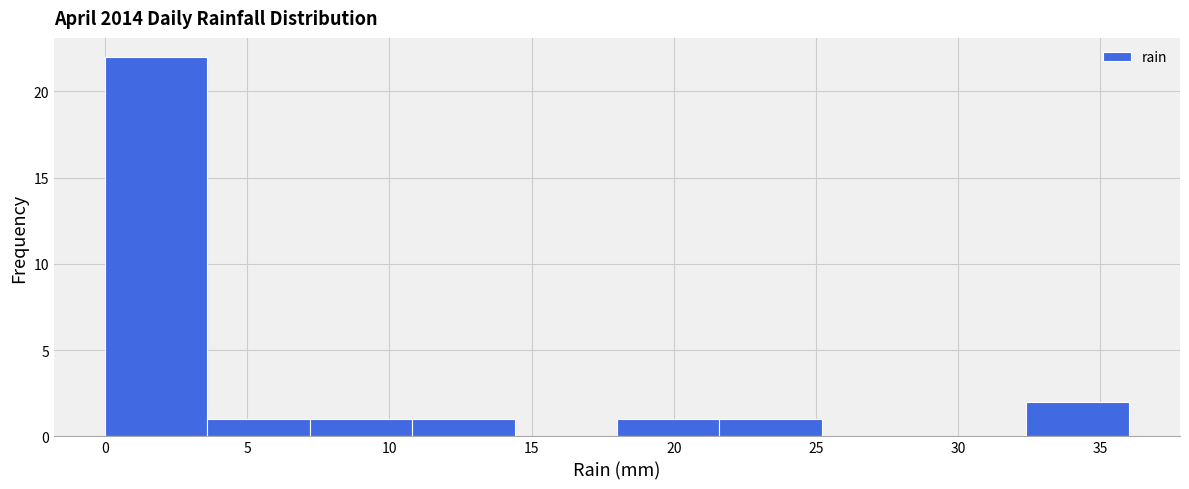

What is the height of the bar covering 7.2 to 10.8 on the x-axis? Neither the bar edges nor the heights are printed on the chart, so give them approximately, as read against the axes.

1